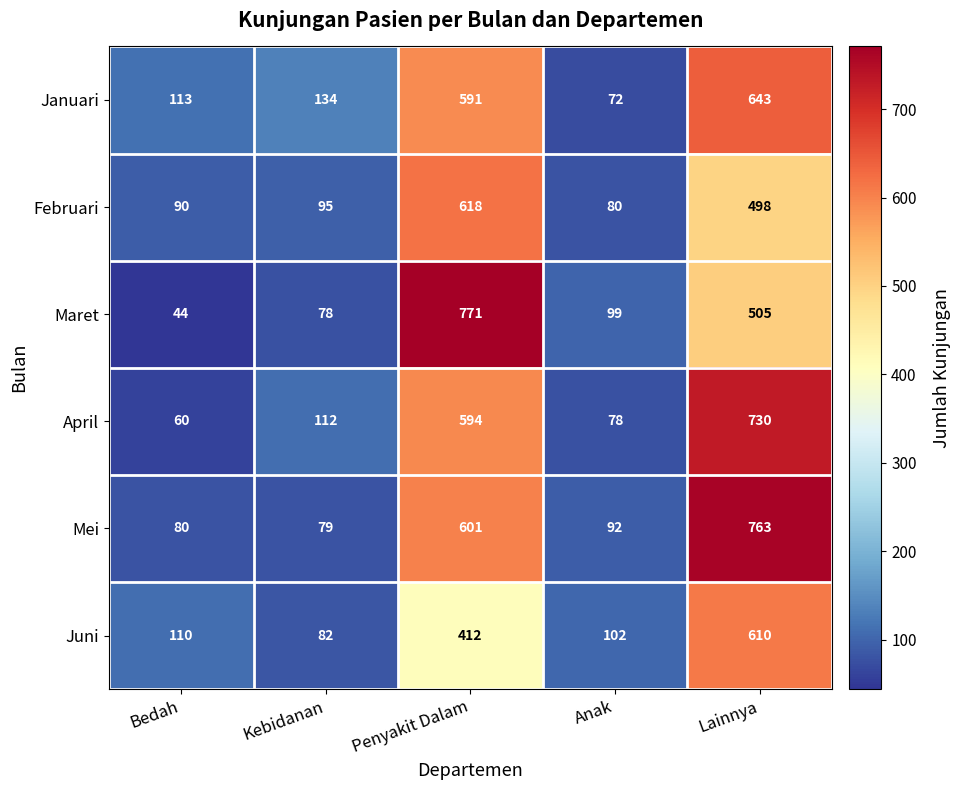

Which series has the largest total across all categories?

Mei